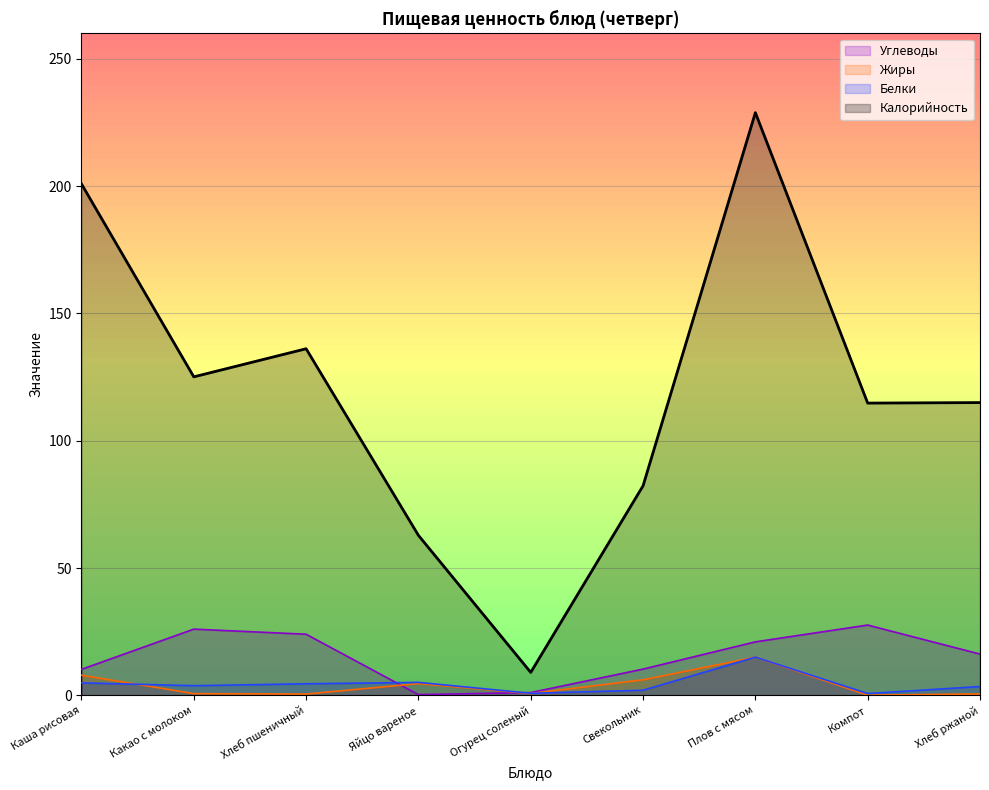

What is the value of the Калорийность point at the 2nd from the left?

125.1